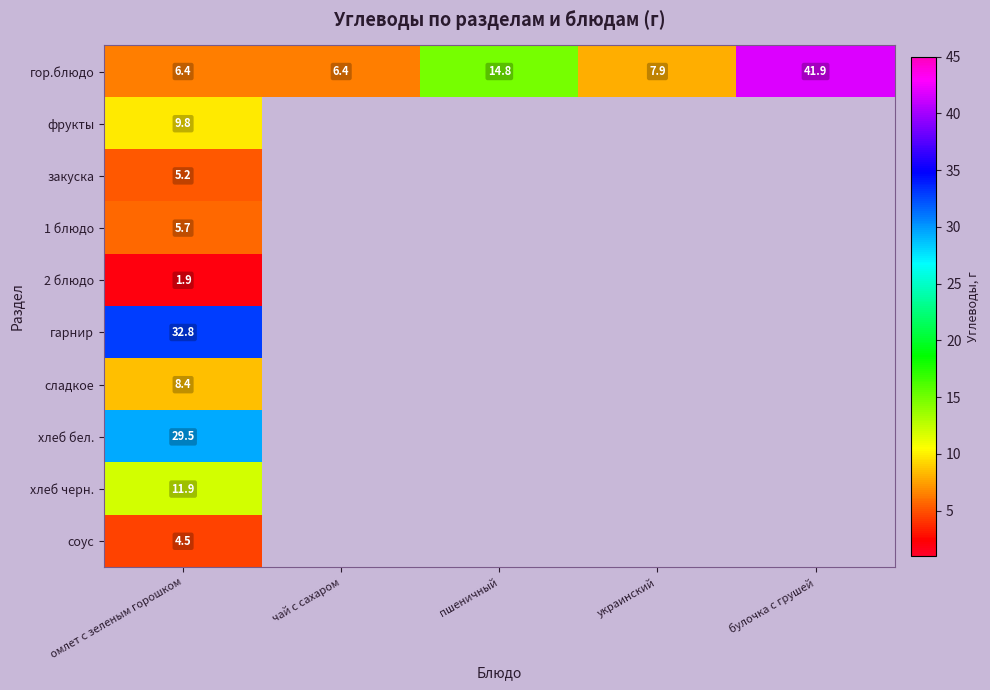

What is the spread (max minus min) of values at омлет с зеленым горошком?

30.9